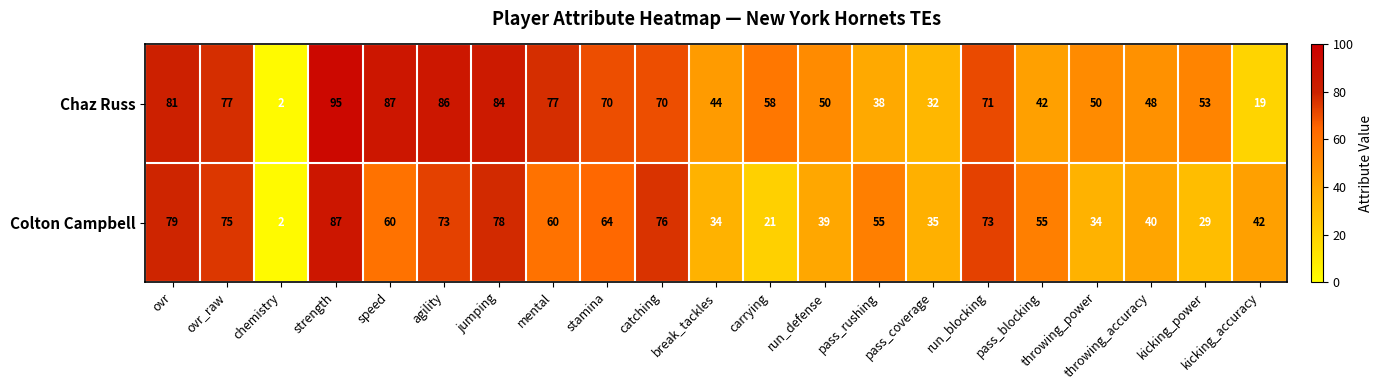

Is it true that Chaz Russ equals 48 at throwing_accuracy?

True